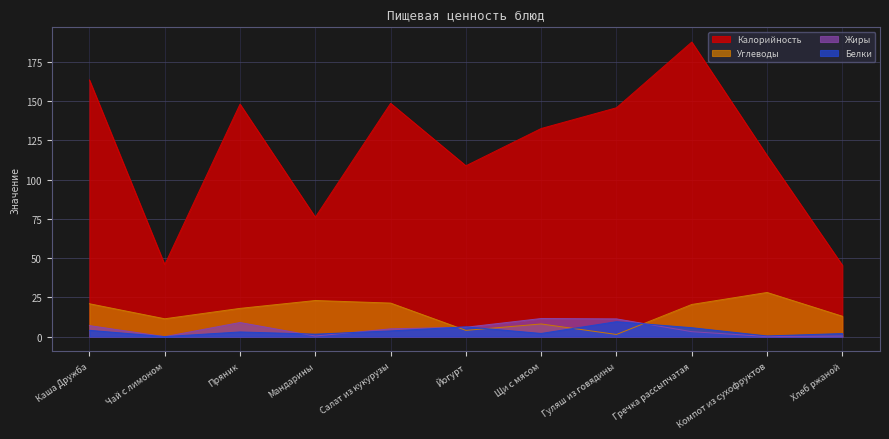

Is it true that Белки equals 1.6 at Мандарины?

True